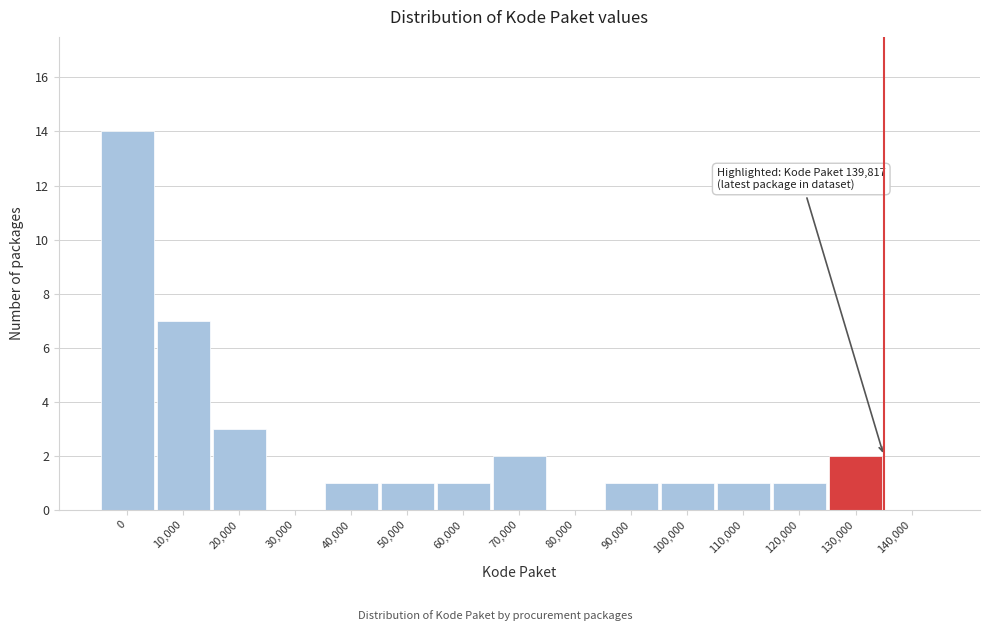

Reading left to right, transcribe all the data shown in this chart.

0=14	10,000=7	20,000=3	30,000=0	40,000=1	50,000=1	60,000=1	70,000=2	80,000=0	90,000=1	100,000=1	110,000=1	120,000=1	130,000=2	140,000=0